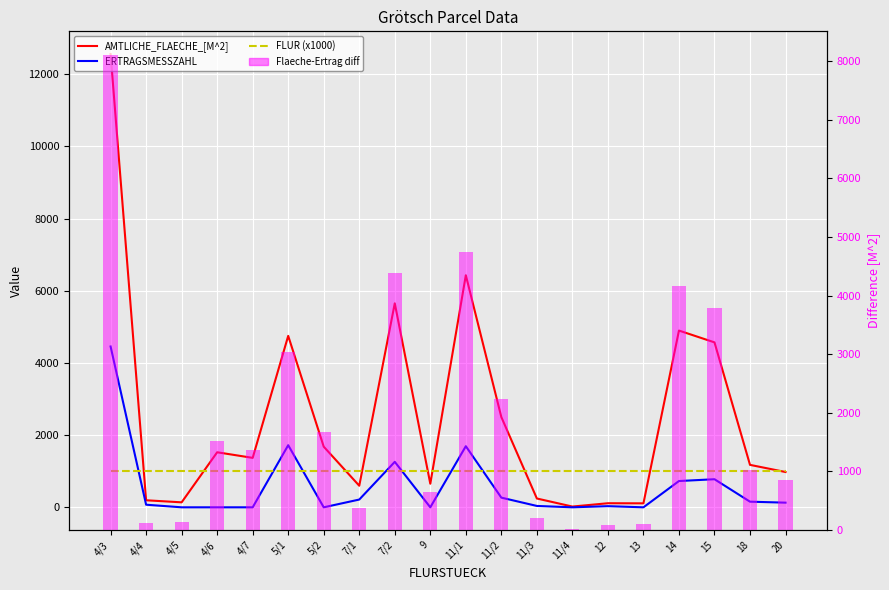

Is the value of Flaeche-Ertrag diff at 5/2 greater than the value of AMTLICHE_FLAECHE_[M^2] at 7/2?

No